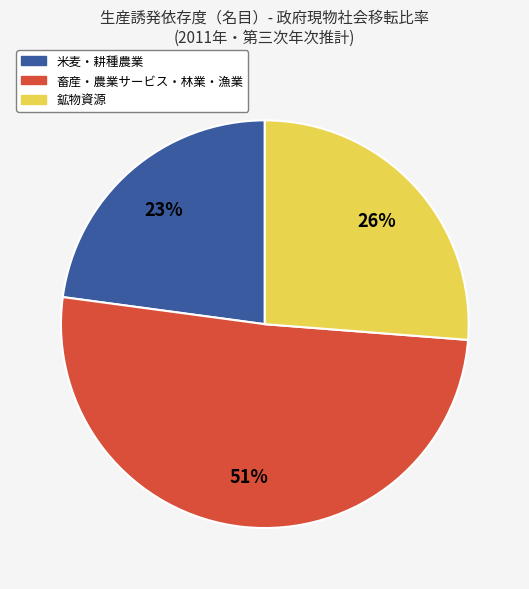

To the nearest percent, what is the difference between the largest and smallest slice percentages?

28%